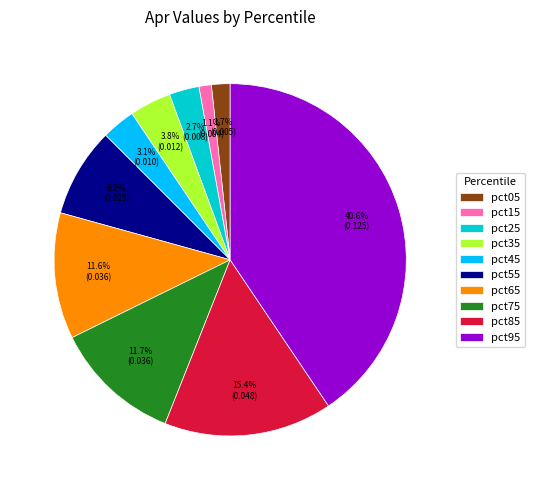

Does pct85 represent more than half of the total?

No